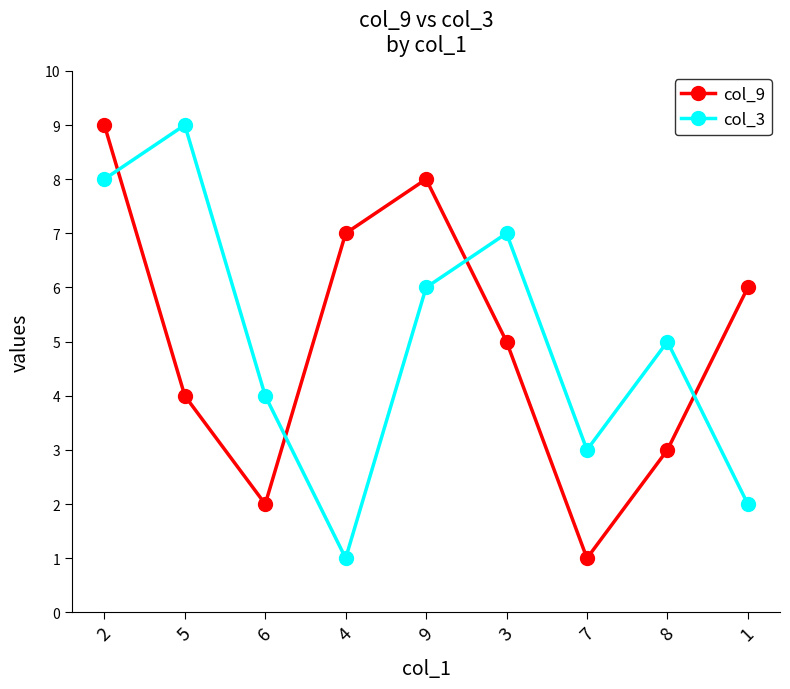

How many intersections are there between col_3 and col_9?

4